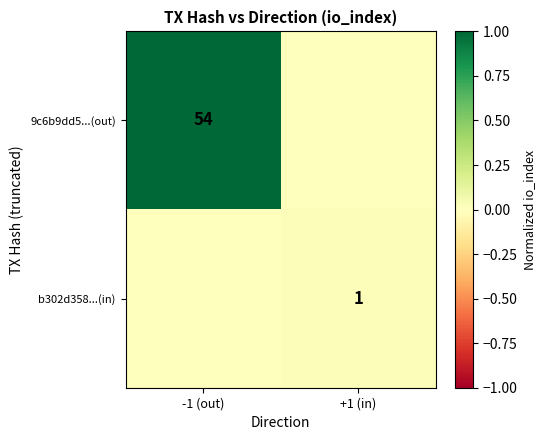

The b302d358...(in) series shows 0 at +1 (in). True or false?

False